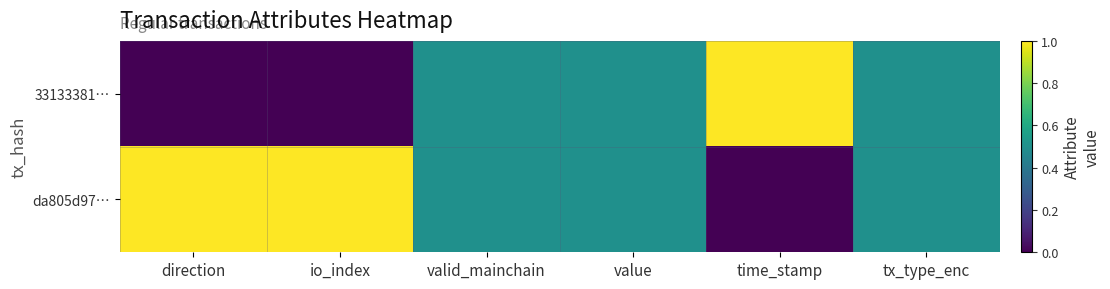

How many categories are shown in the chart?

6